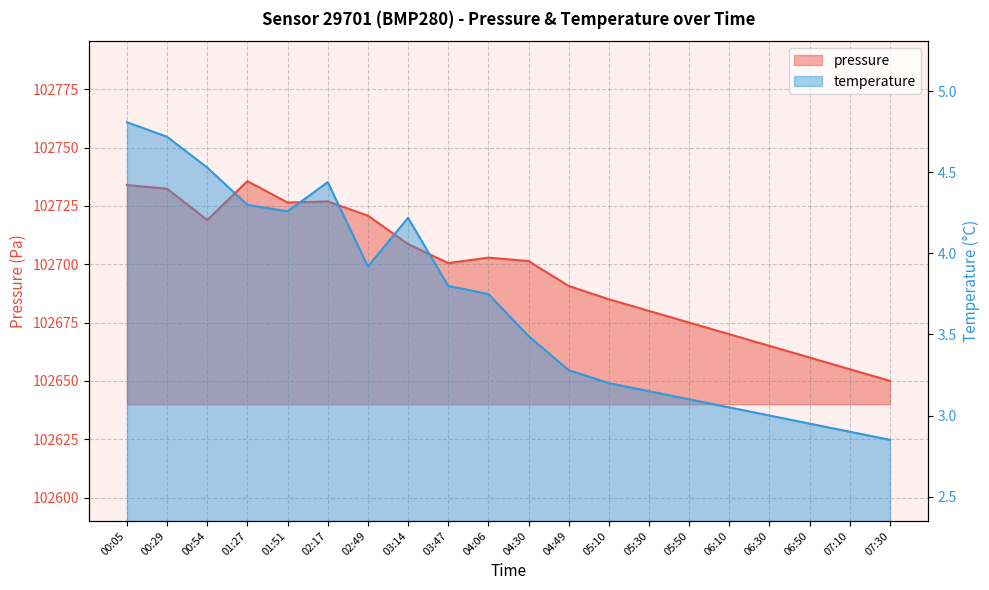

How many lines are shown in the chart?

2